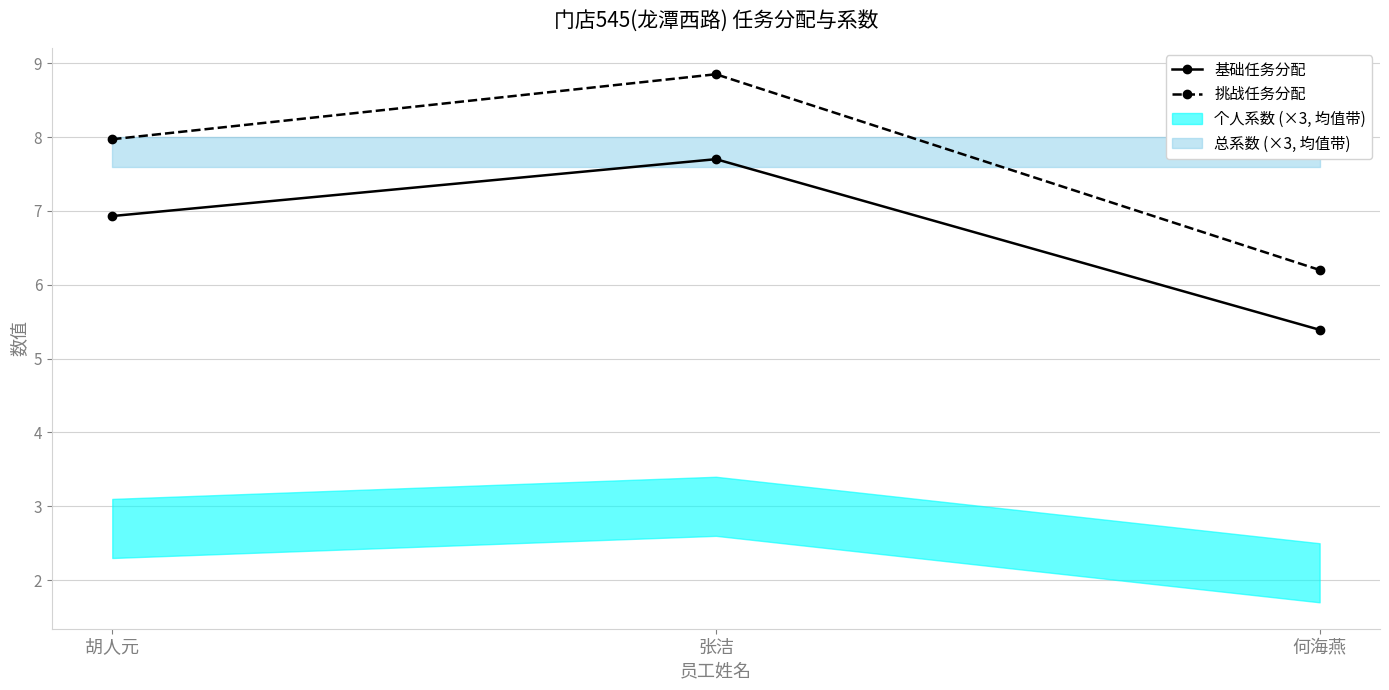

The 基础任务分配 series shows 3.1 at 张洁. True or false?

False